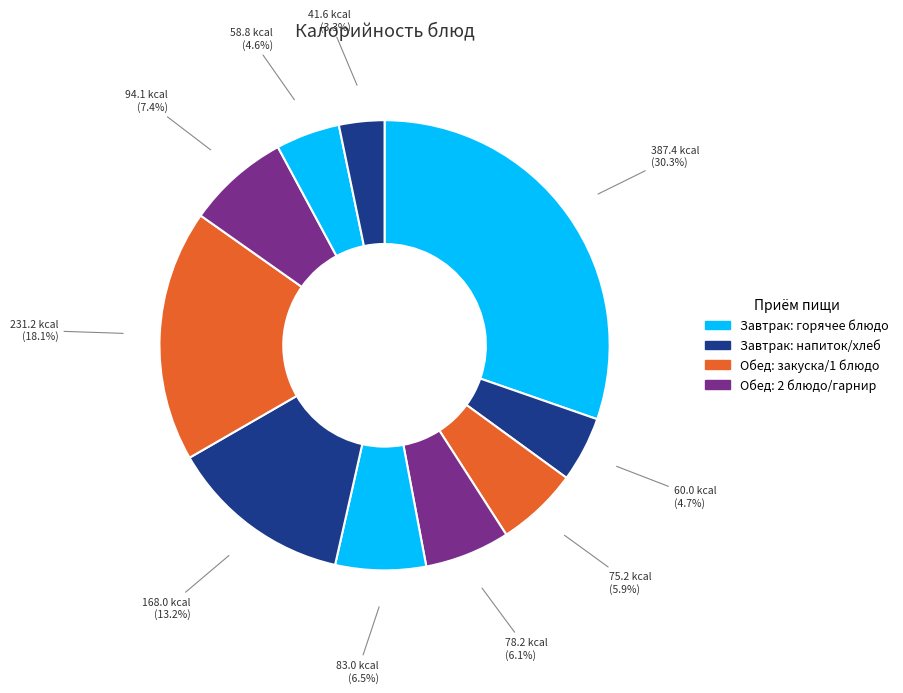

To the nearest percent, what is the difference between the largest and smallest slice percentages?

27%